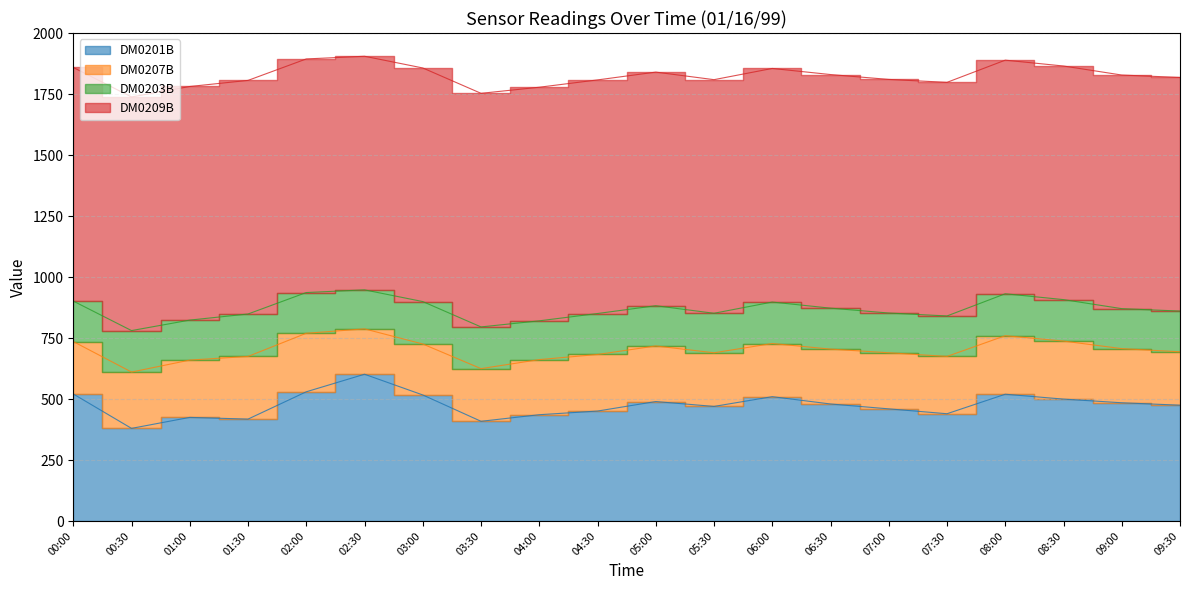

Rank the series at 06:00 from highest to lowest value.

DM0209B, DM0201B, DM0207B, DM0203B